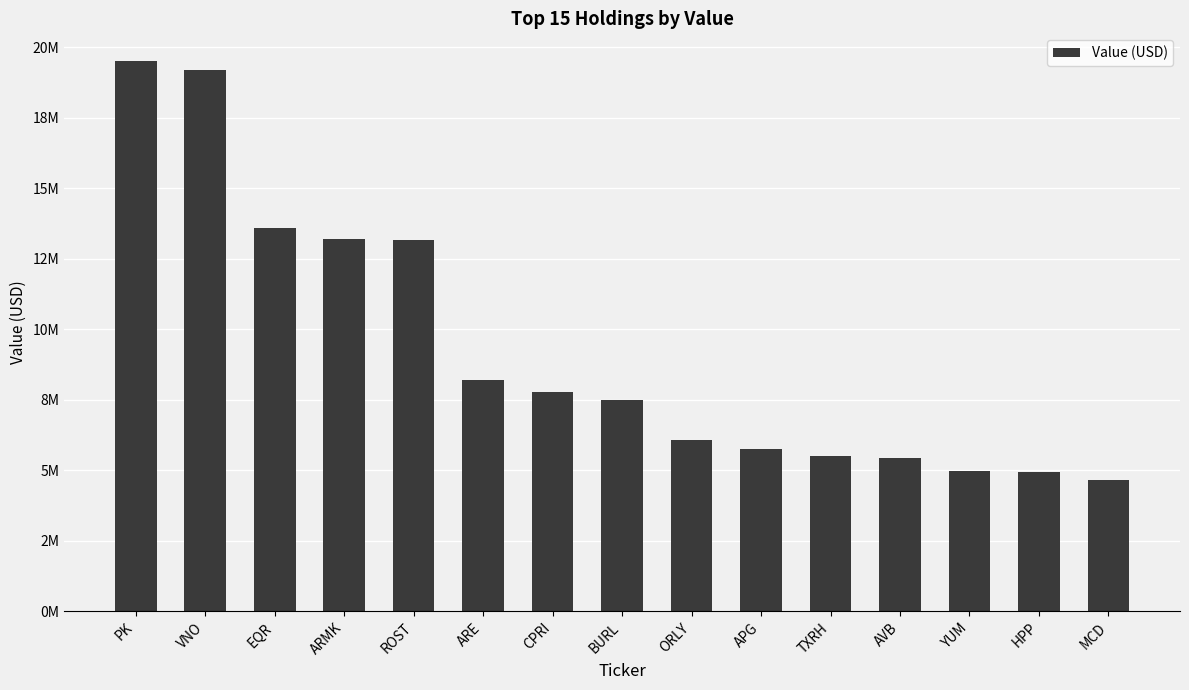

The value at APG is 5747000. True or false?

True